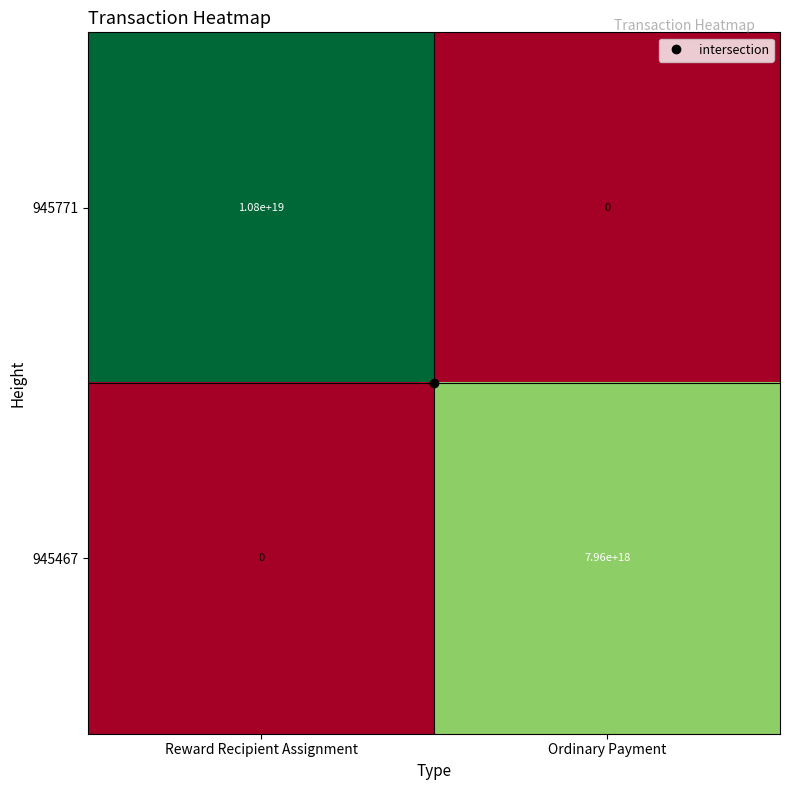

Which series has the largest total across all categories?

945771